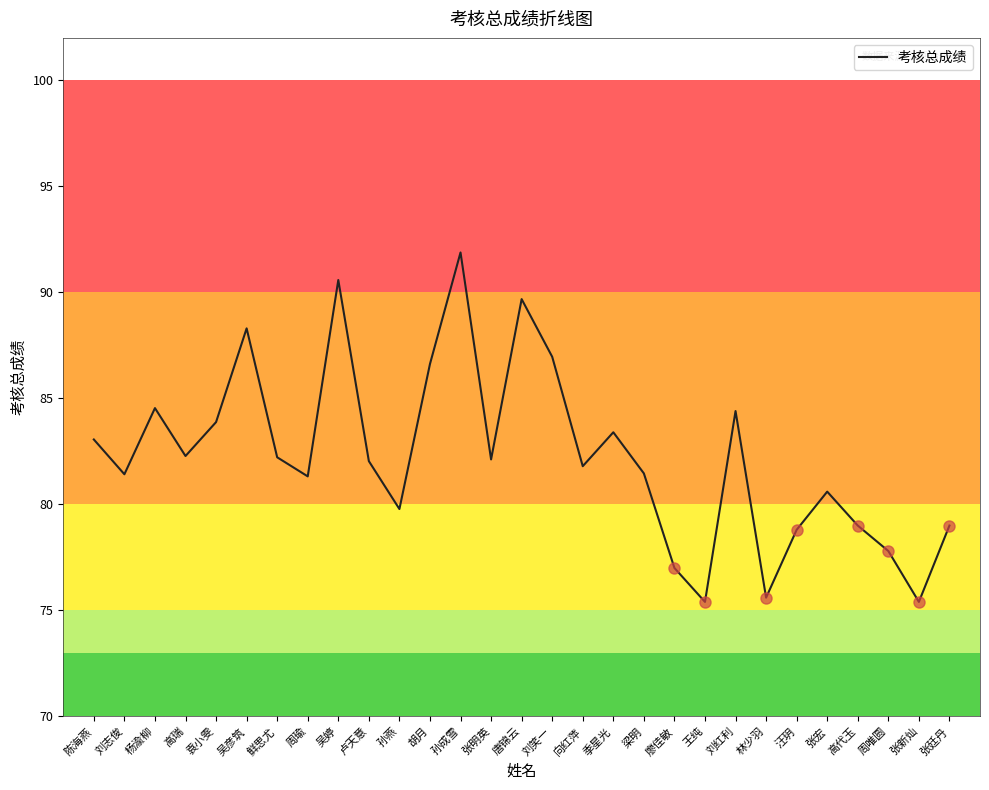

Does the chart display data point markers on the line(s)?

No